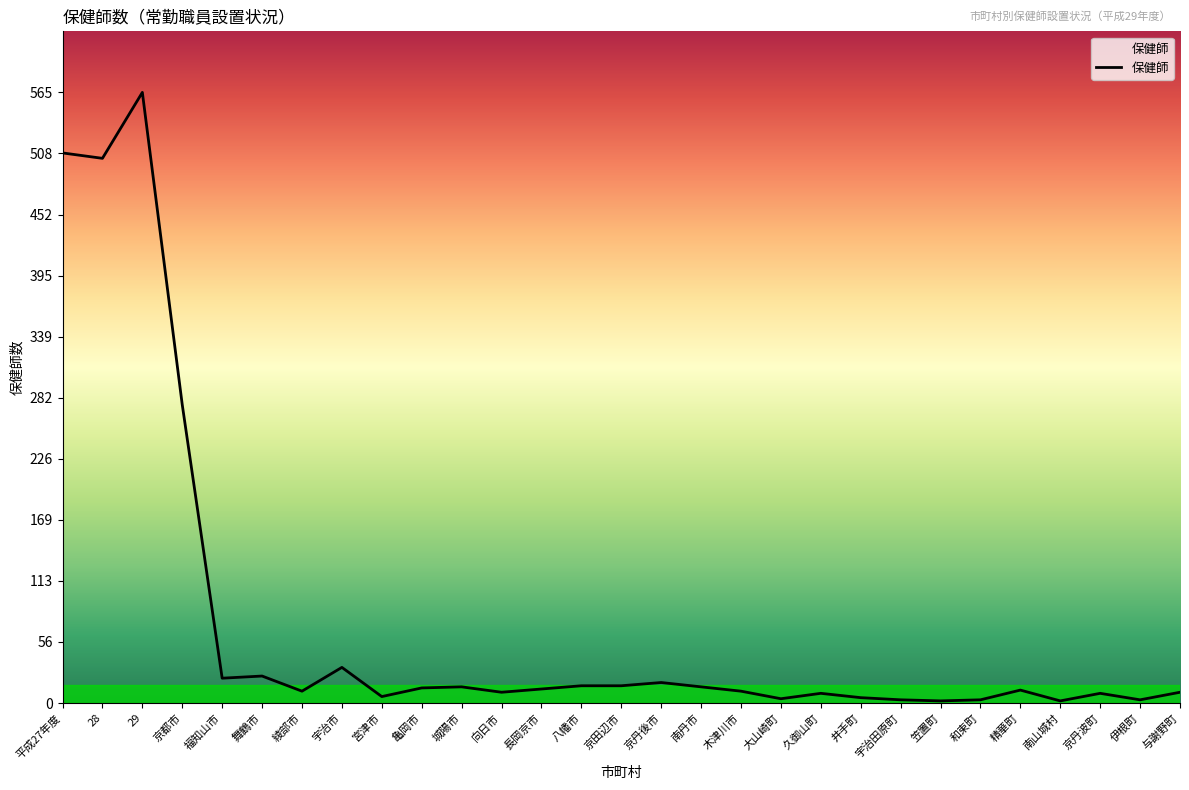

What is the difference between the maximum and minimum values?

563